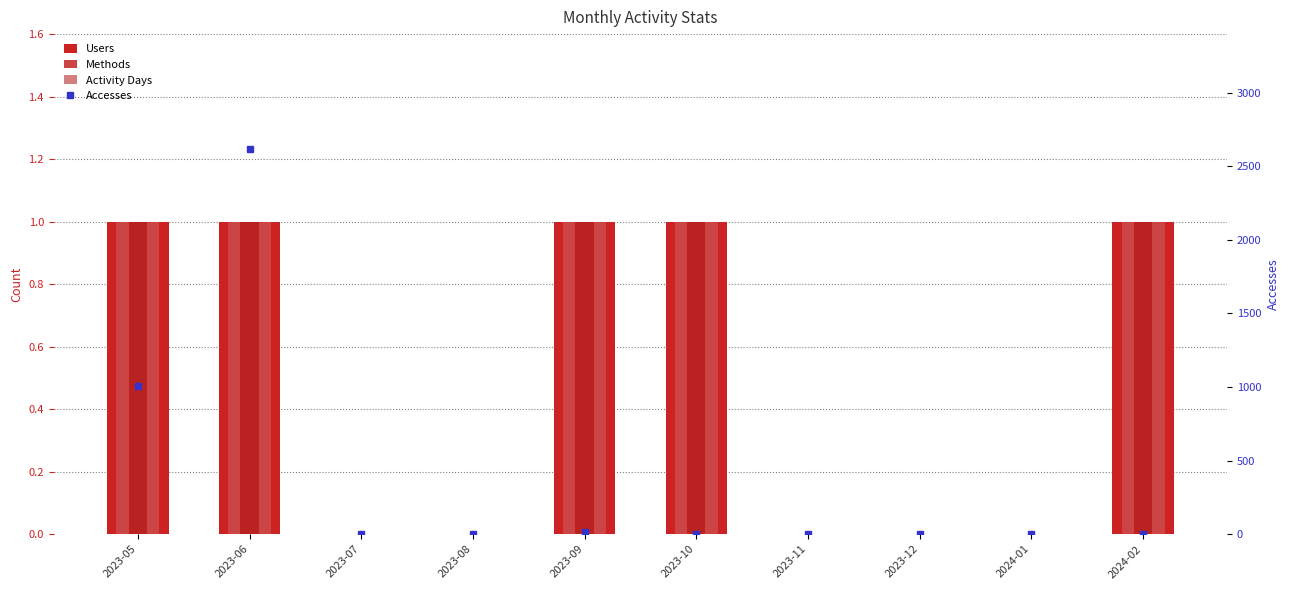

What is the maximum value for Methods?

1